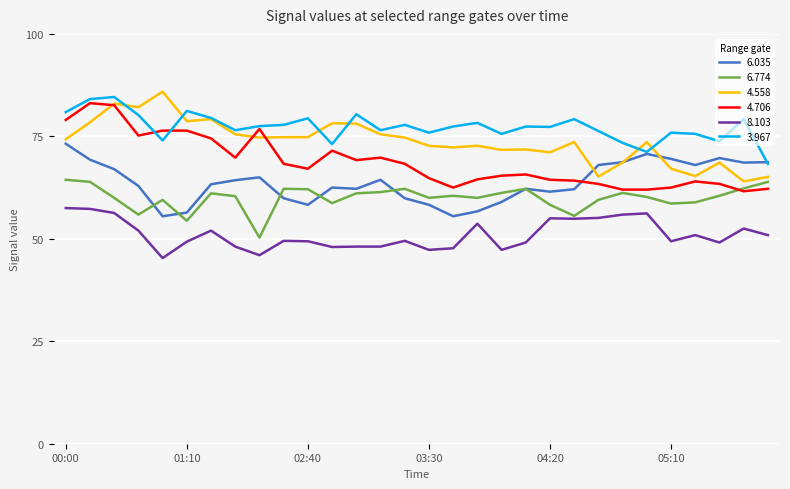

True or false: 4.558 and 8.103 intersect in this chart.

False